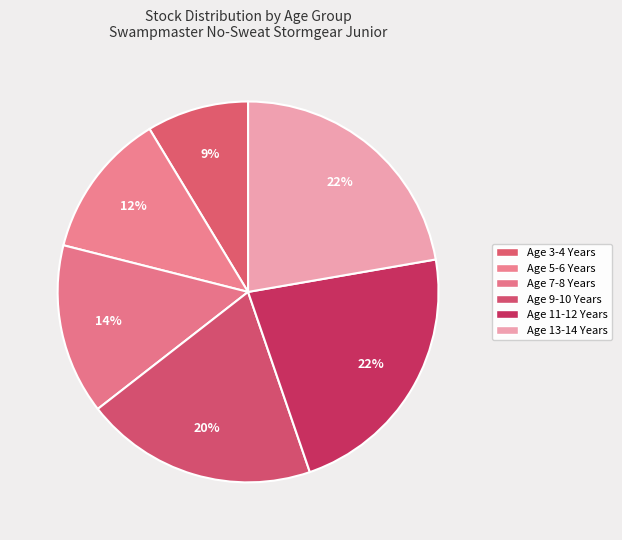

How many segments does this pie chart have?

6